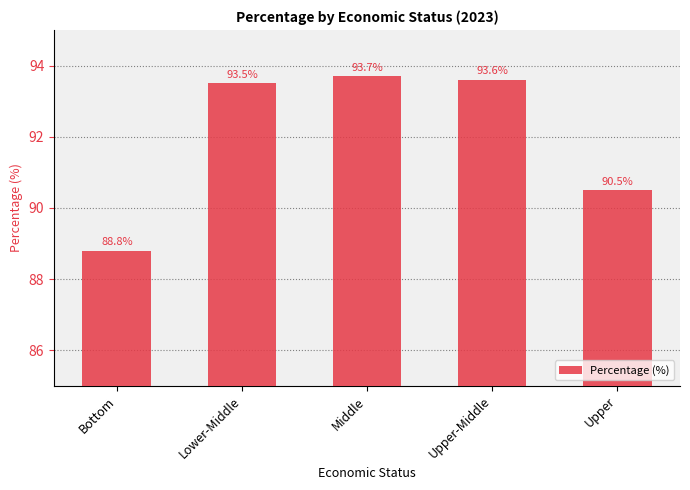

Reading left to right, what are all the values shown in this chart?

Bottom=88.8	Lower-Middle=93.5	Middle=93.7	Upper-Middle=93.6	Upper=90.5